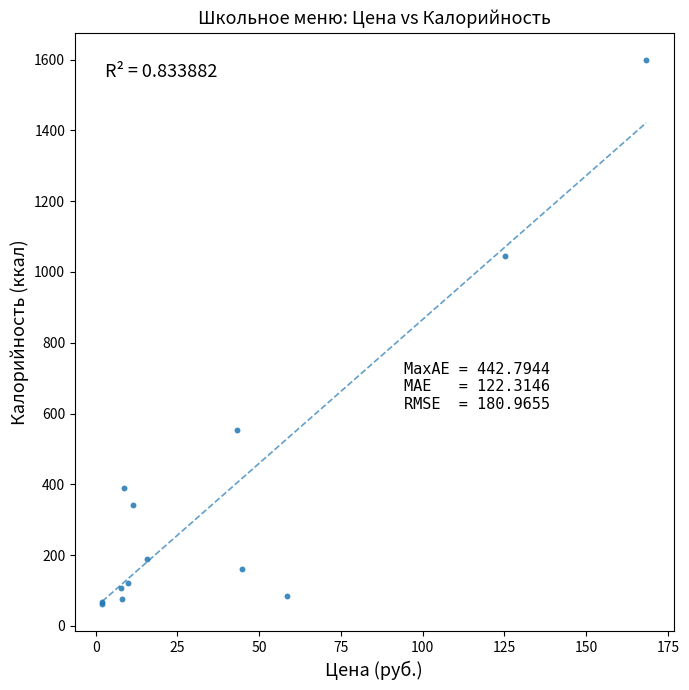

What Y value in the scatter plot is closest to 829?

1045.6